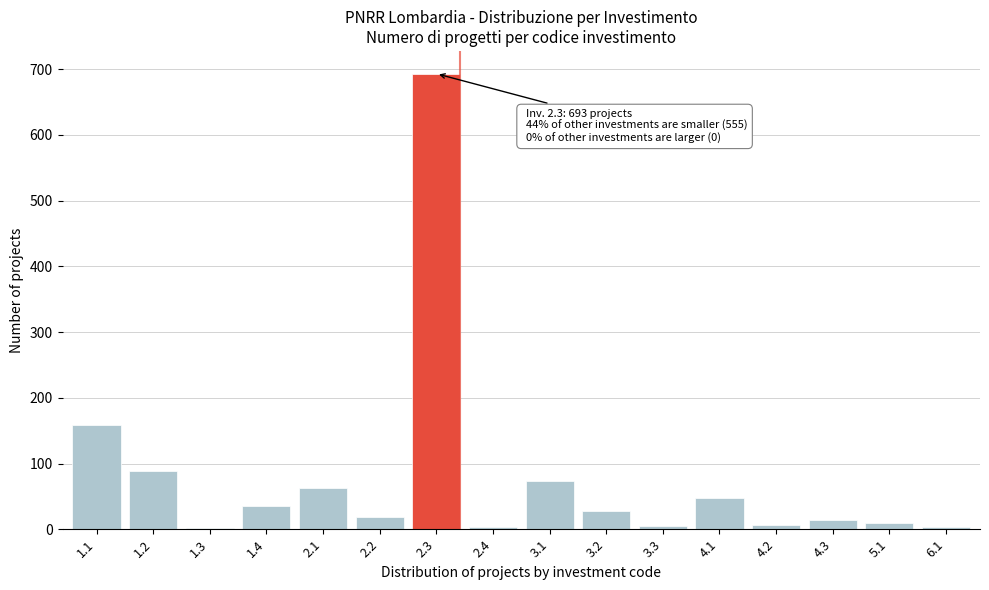

The value at 2.3 is 693. True or false?

True